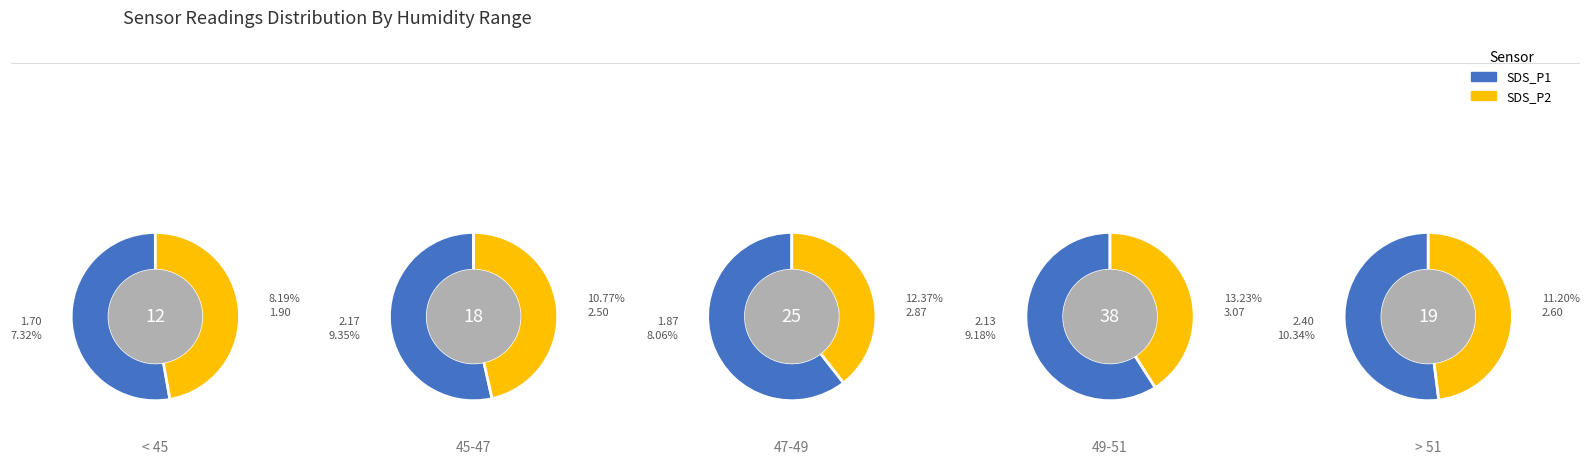

Rank the series by their average value, from lowest to highest.

SDS_P2, SDS_P1